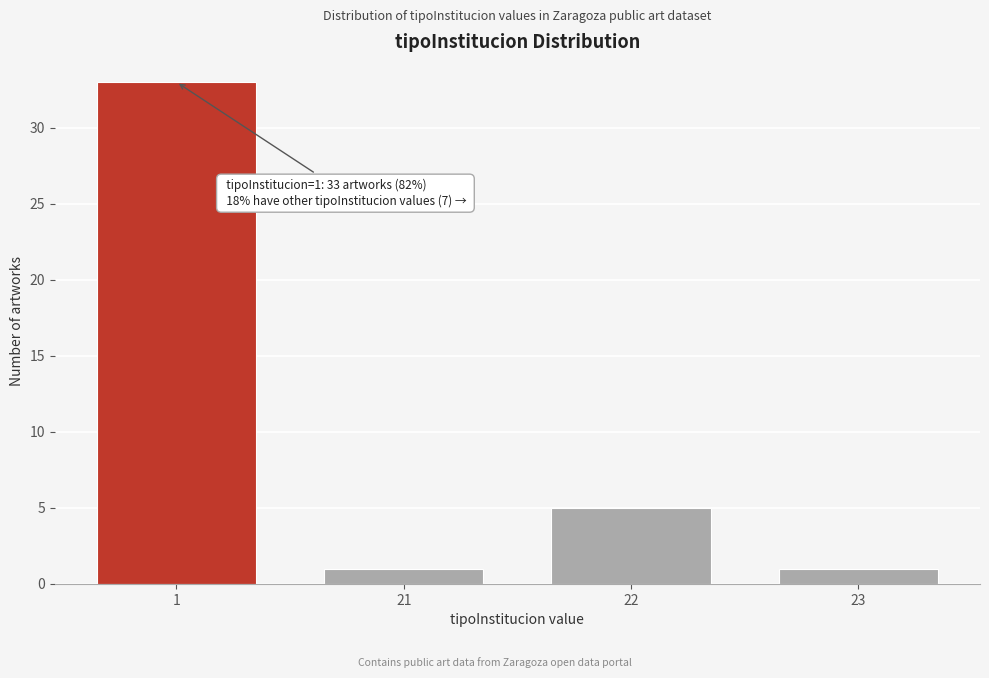

Reading left to right, list all the values displayed in this chart.

1=33	21=1	22=5	23=1